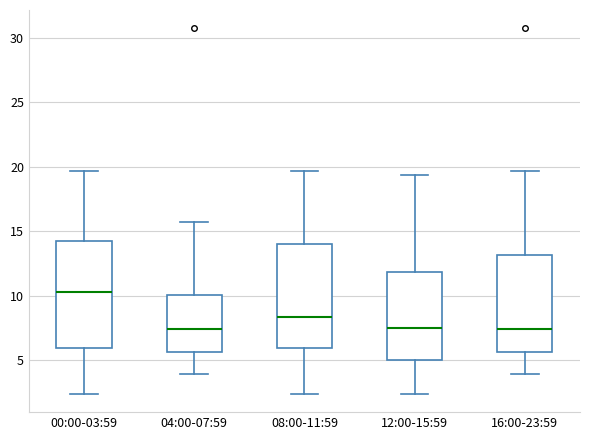

Reading left to right, transcribe this box plot: for each box, give where its median line is, the range the box spans, and where its two whiskers end, as read against the y-axis. The values are not printed on the chart, so give them approximately, as read against the axis.

00:00-03:59: median 10.5, box 6.0 to 14.5, whiskers 2.5 to 19.5
04:00-07:59: median 7.5, box 5.5 to 10.0, whiskers 4.0 to 15.5
08:00-11:59: median 8.5, box 6.0 to 14.0, whiskers 2.5 to 19.5
12:00-15:59: median 7.5, box 5.0 to 12.0, whiskers 2.5 to 19.5
16:00-23:59: median 7.5, box 5.5 to 13.0, whiskers 4.0 to 19.5